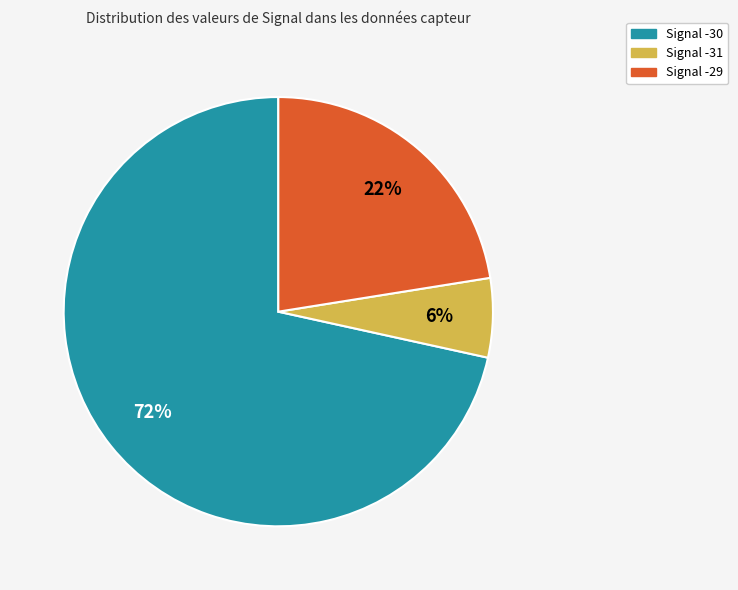

Do Signal -30 and Signal -31 together represent more than half of the pie?

Yes